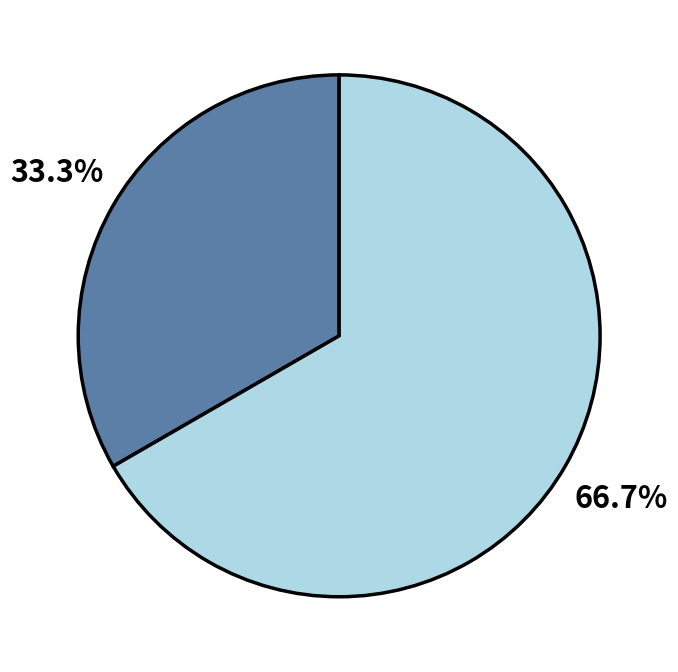

Does any single category account for the majority?

Yes